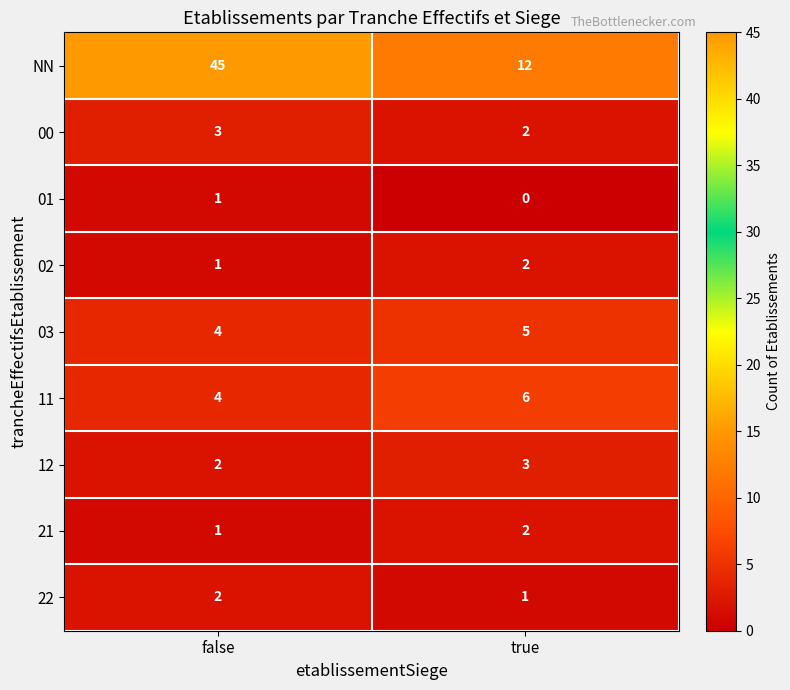

At which category is the sum across all series the highest?

false